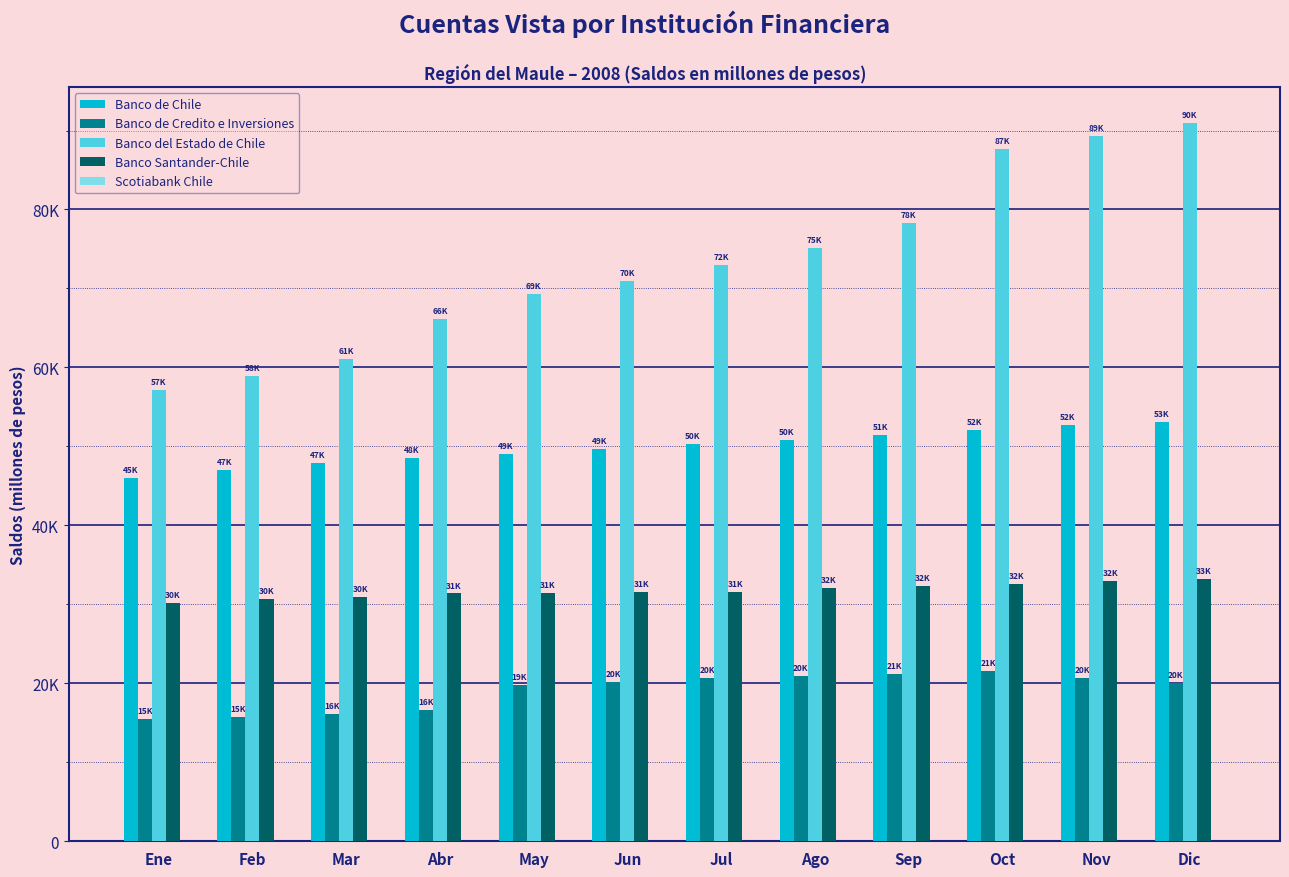

At which label does Banco Santander-Chile reach its minimum?

Ene